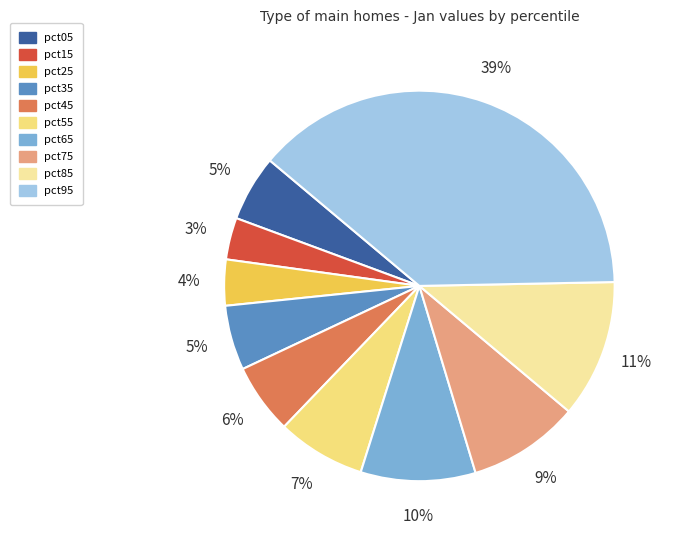

To the nearest percent, what portion does pct55 represent?

7%